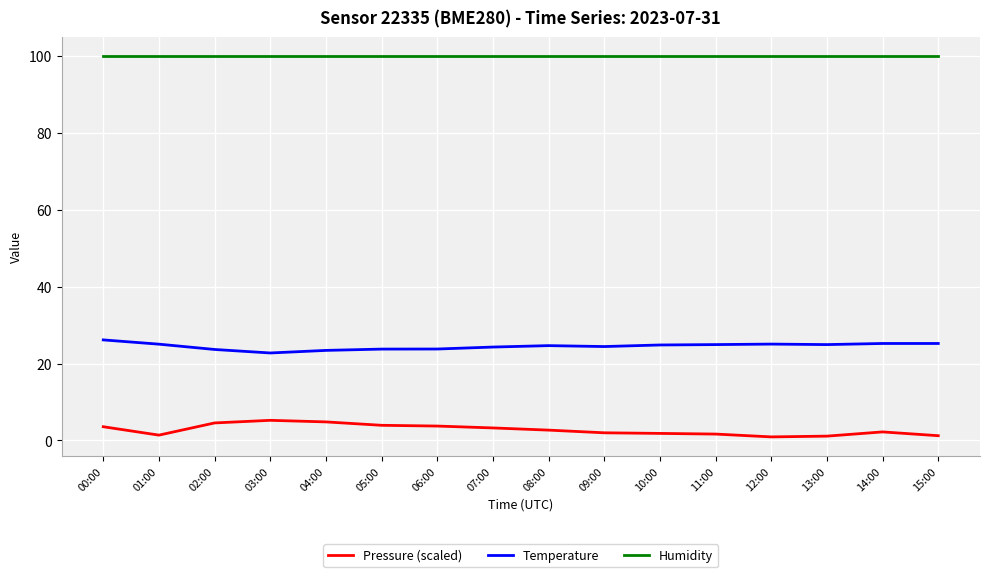

The value of Humidity at 01:00 is 100.0. True or false?

True